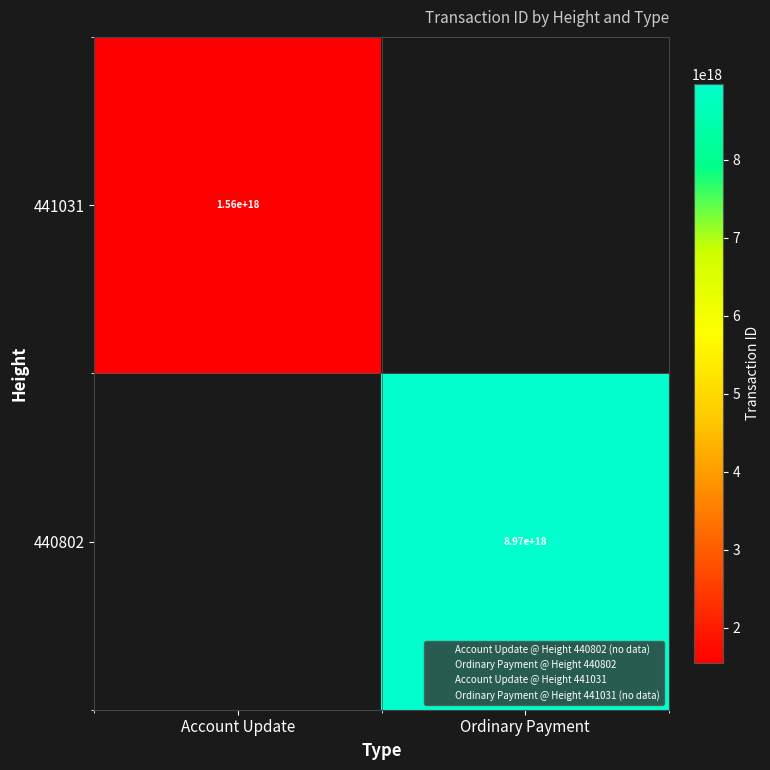

At Account Update, list the series in order from largest to smallest.

440802, 441031